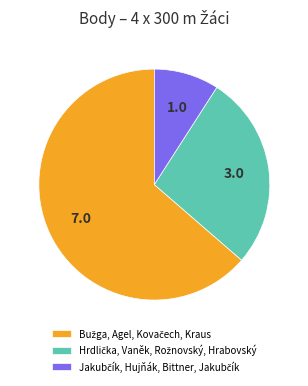

Is there any slice that represents more than half of the pie?

Yes